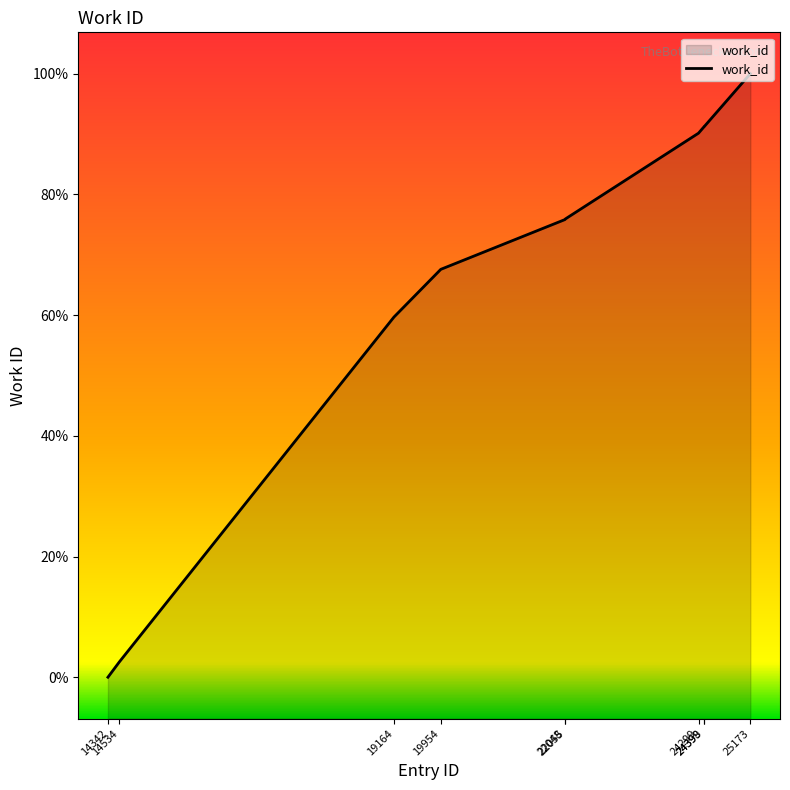

What is the sum of all values?

72620